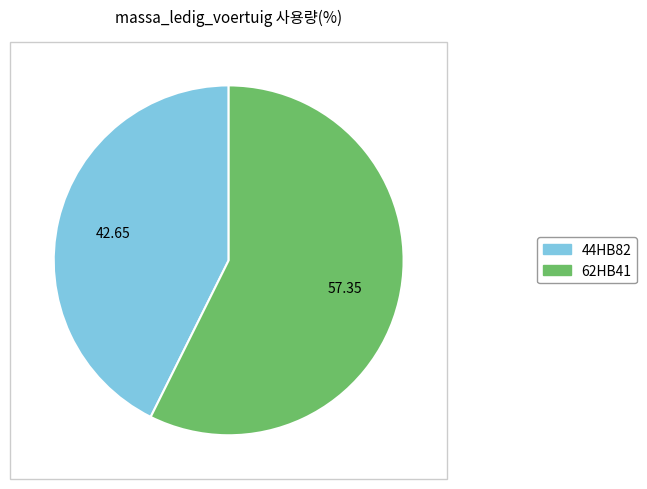

Which slice is the largest?

62HB41